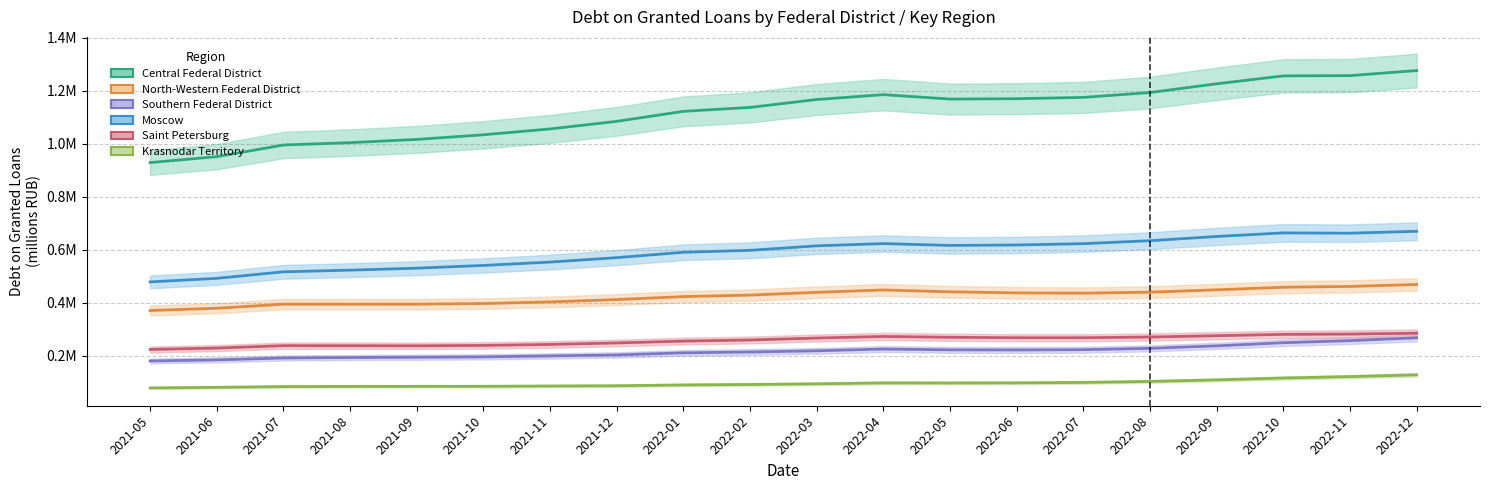

True or false: Moscow has more than 1 points higher than both neighbors.

True